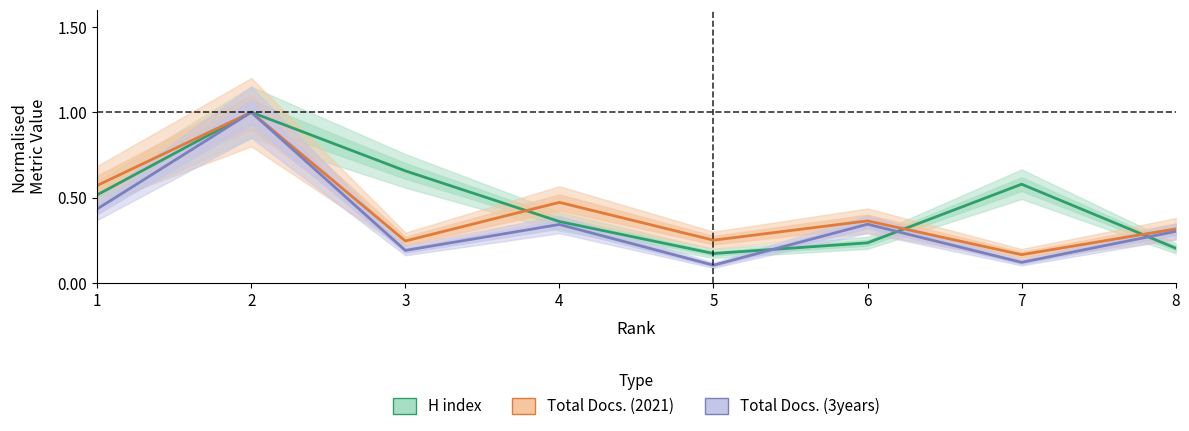

Reading left to right, what are all the values shown in this chart?

H index: 0.5	1.0	0.7	0.4	0.2	0.2	0.6	0.2
Total Docs. (2021): 0.6	1.0	0.2	0.5	0.2	0.4	0.2	0.3
Total Docs. (3years): 0.4	1.0	0.2	0.3	0.1	0.3	0.1	0.3